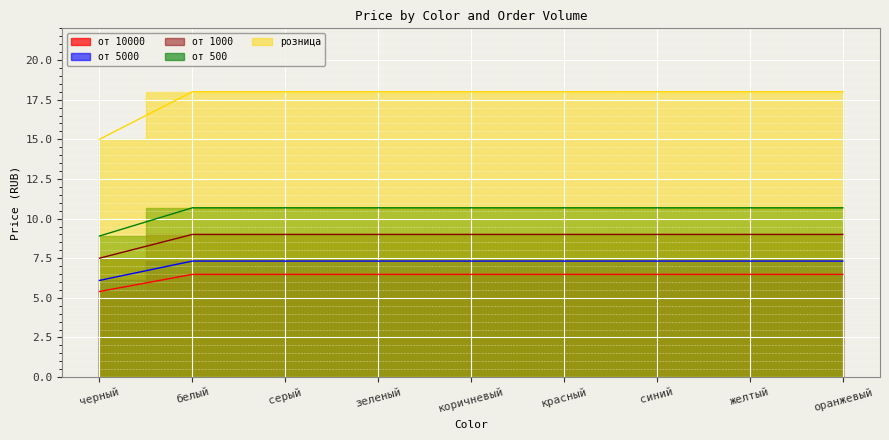

What position from the left is белый?

2